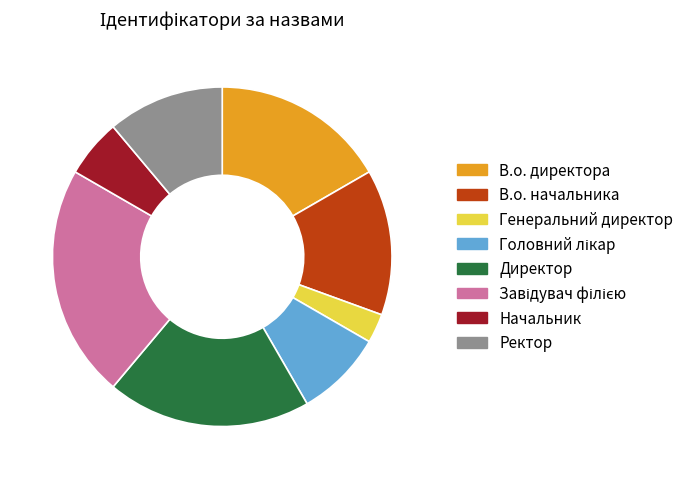

Which slice is the smallest?

Генеральний директор